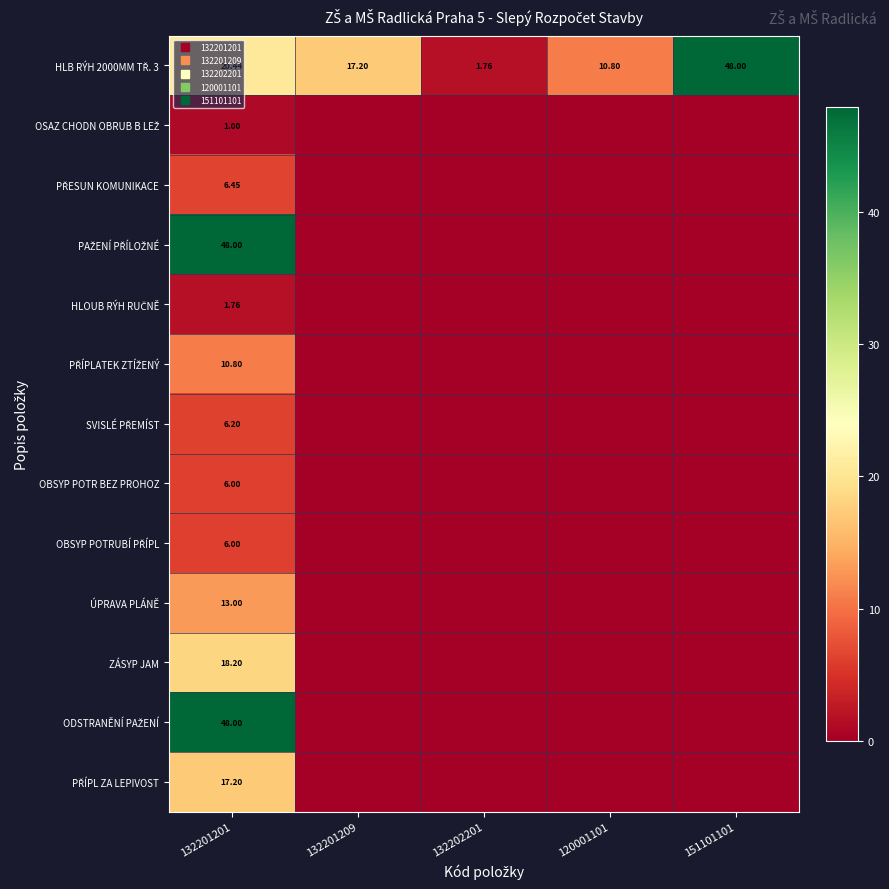

The value of HLOUB RÝH RUČNĚ at 132201209 is 1.0. True or false?

False